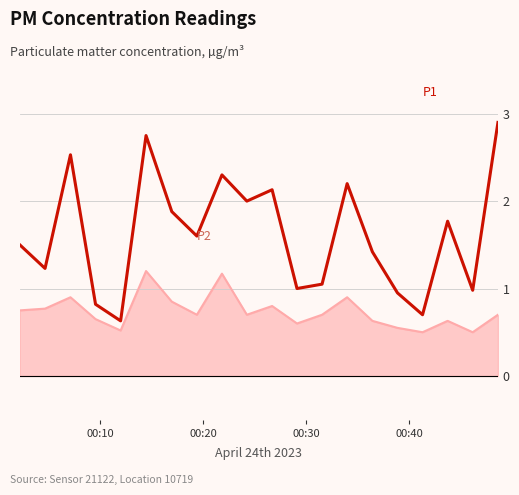

What is the maximum value shown in the chart?

2.9